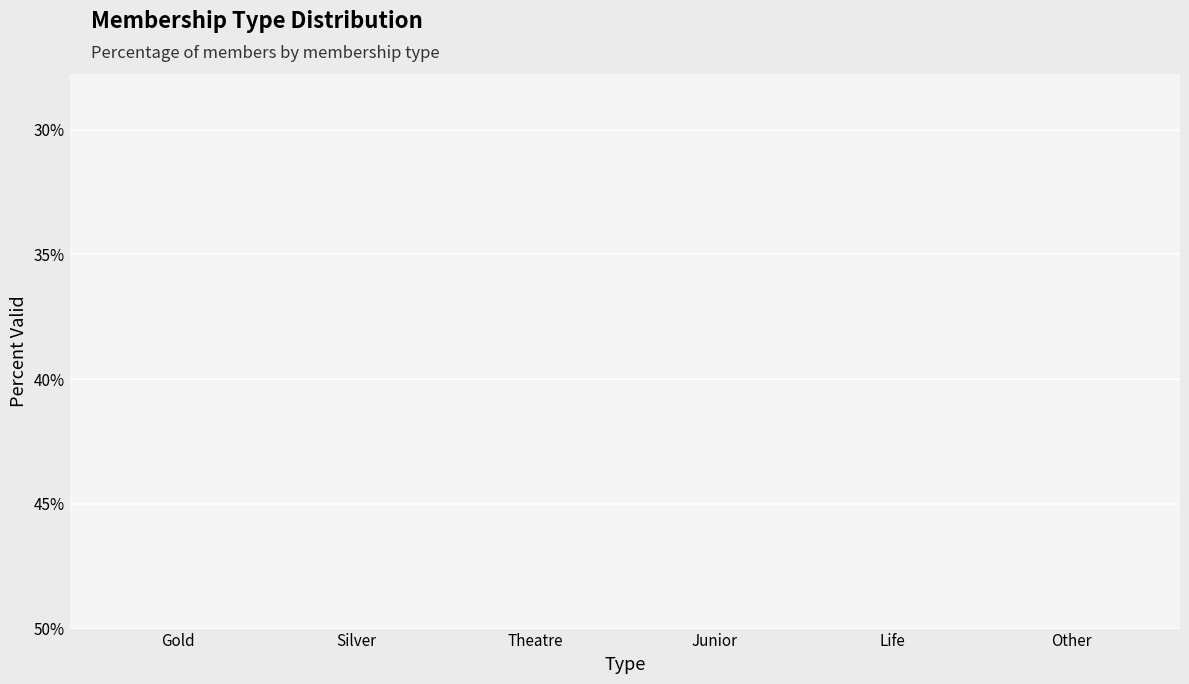

How many distinct data groups are displayed?

1